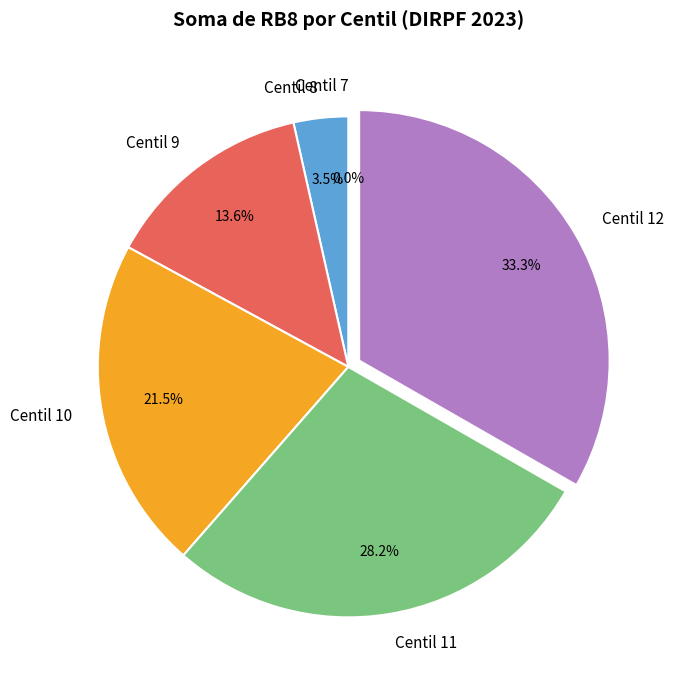

What is the total percentage of Centil 12 and Centil 8?

36.8%